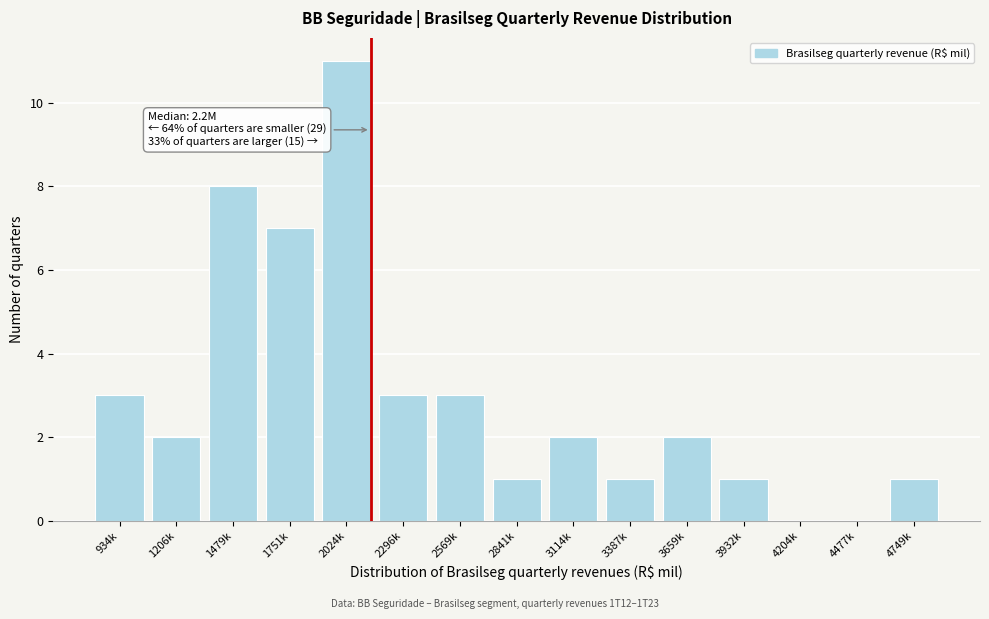

Reading left to right, extract all data points from this chart.

934k=3	1206k=2	1479k=8	1751k=7	2024k=11	2296k=3	2569k=3	2841k=1	3114k=2	3387k=1	3659k=2	3932k=1	4204k=0	4477k=0	4749k=1